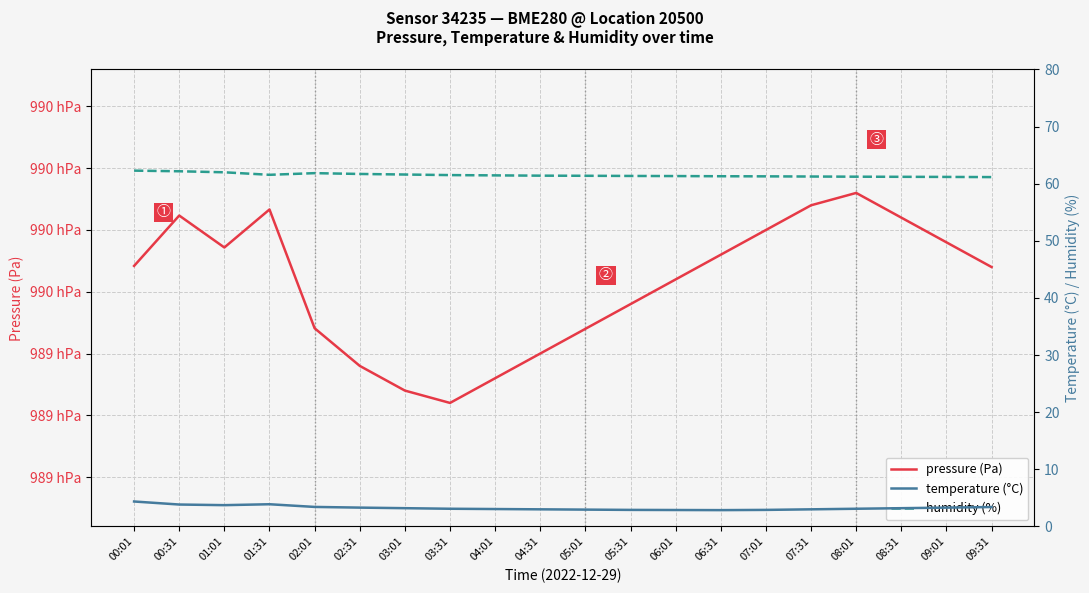

The value of temperature (°C) at 05:01 is 3.0. True or false?

True